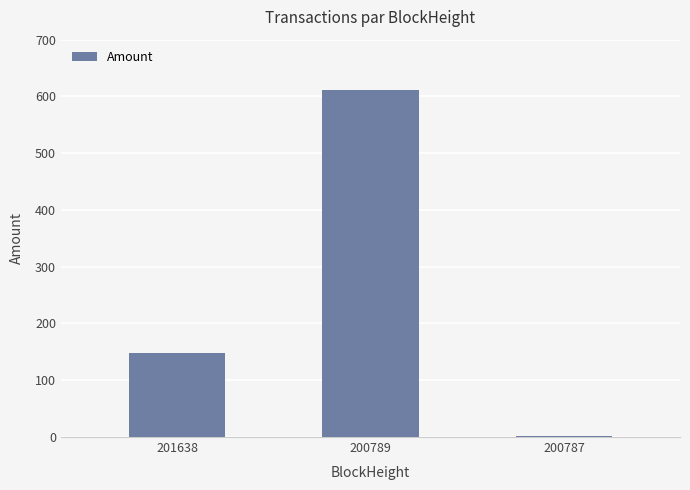

What is the sum of all values?

762.4